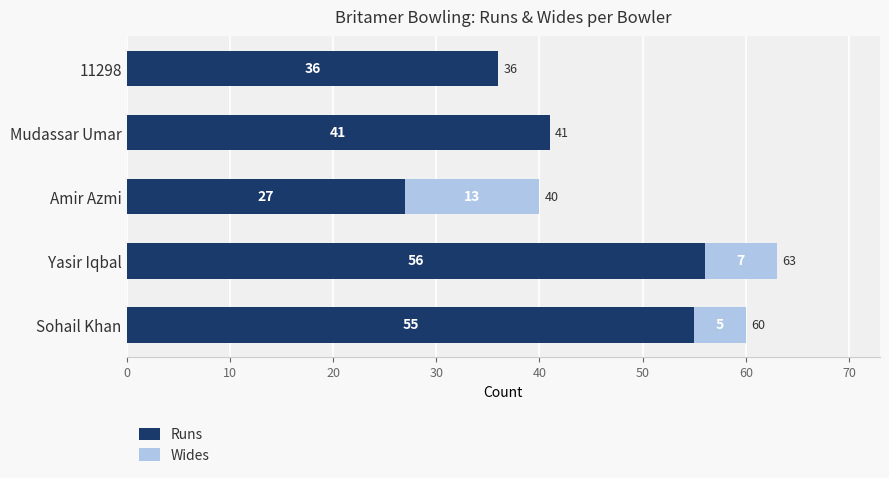

The Runs series shows 54 at 11298. True or false?

False